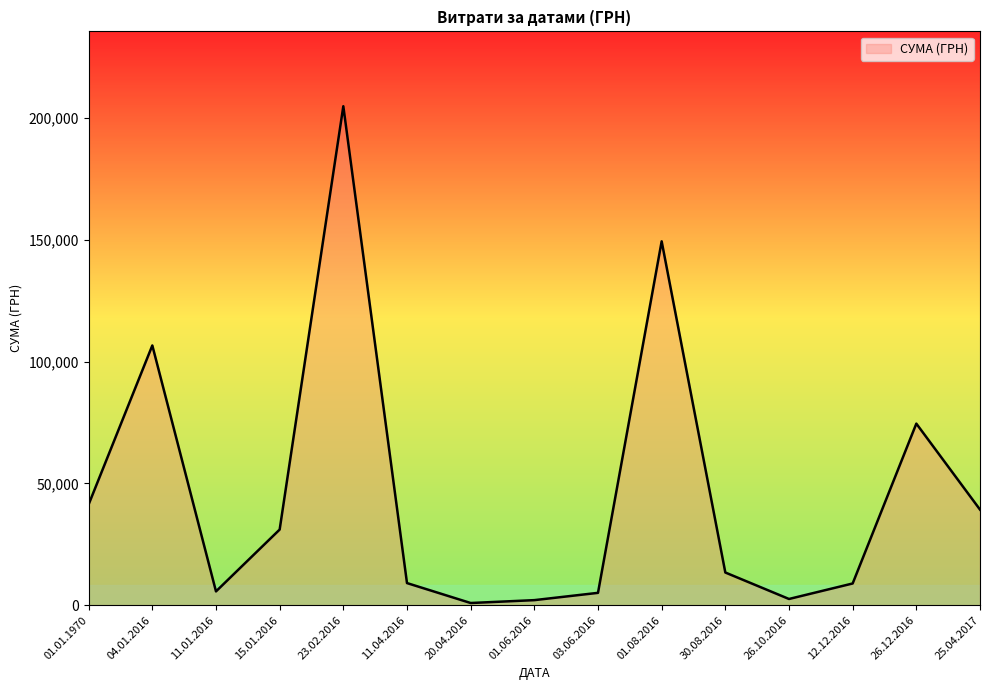

What is the difference between the maximum and minimum values?

204058.5